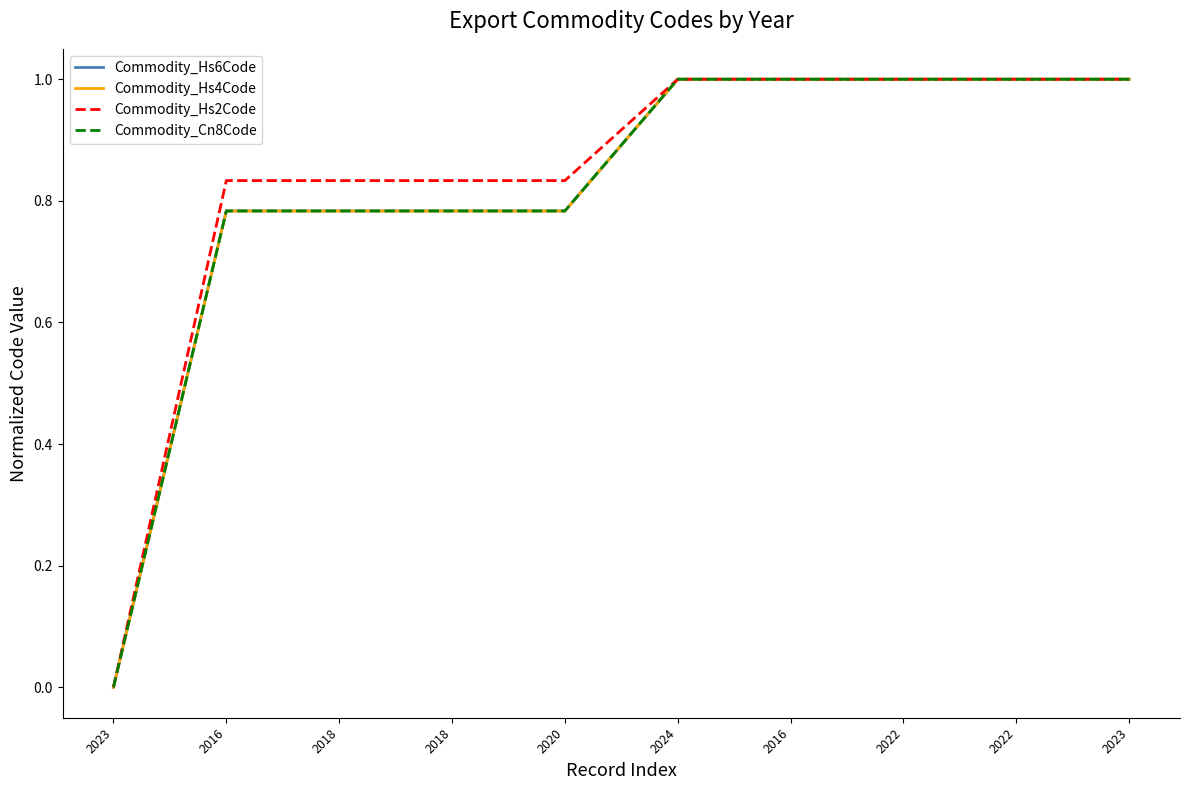

What are all the series names shown in the legend?

Commodity_Hs6Code, Commodity_Hs4Code, Commodity_Hs2Code, Commodity_Cn8Code